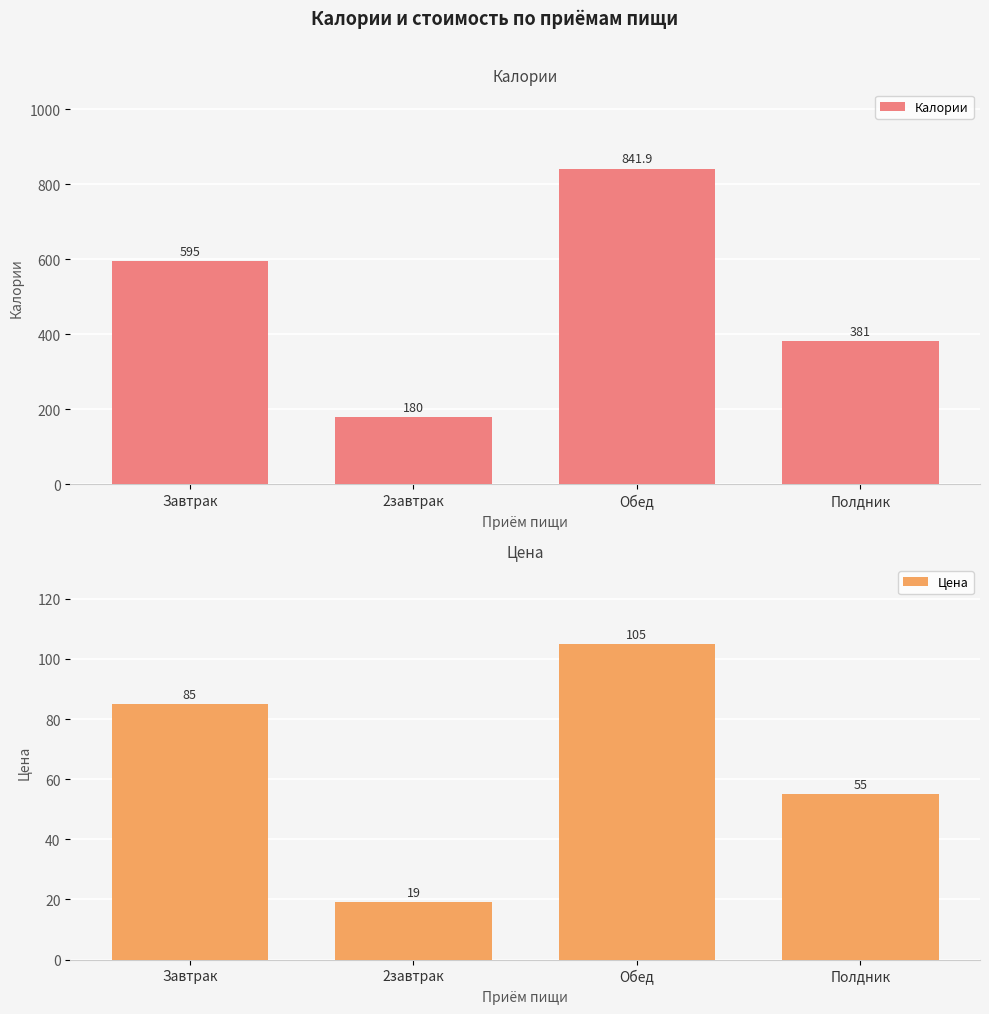

Which category has the lowest value across all series?

2завтрак